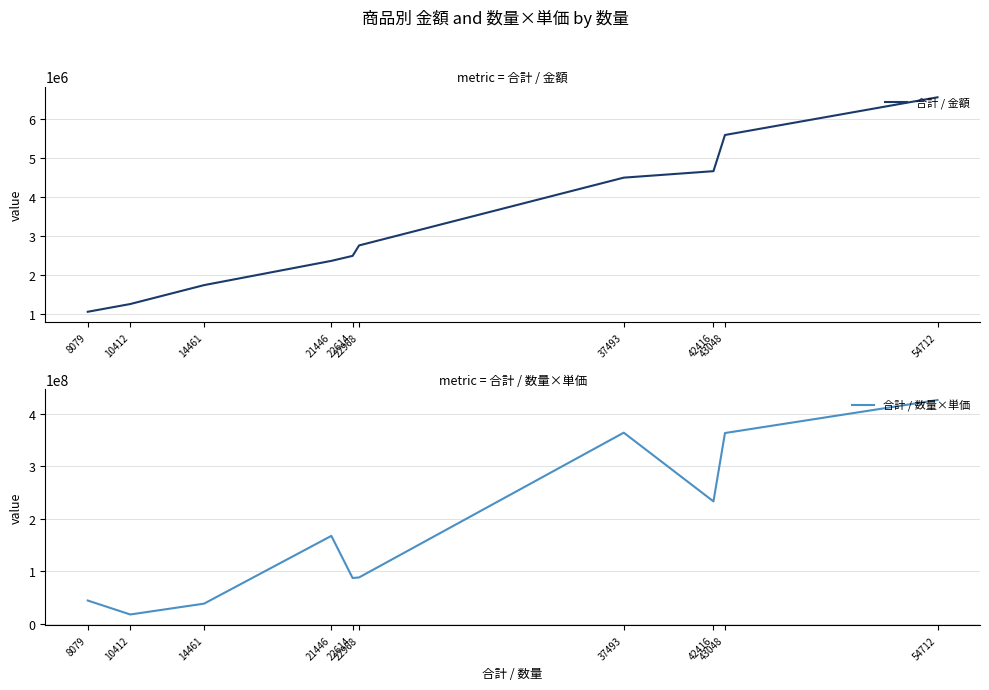

Where is 合計 / 数量×単価 nearest to the value 222122880?

42416